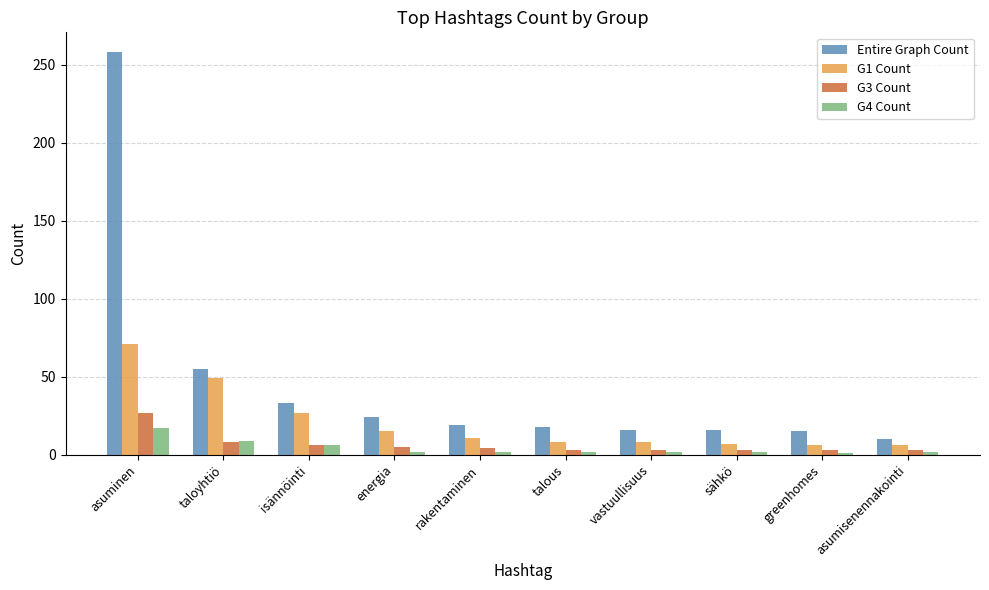

What are all the series names shown in the legend?

Entire Graph Count, G1 Count, G3 Count, G4 Count